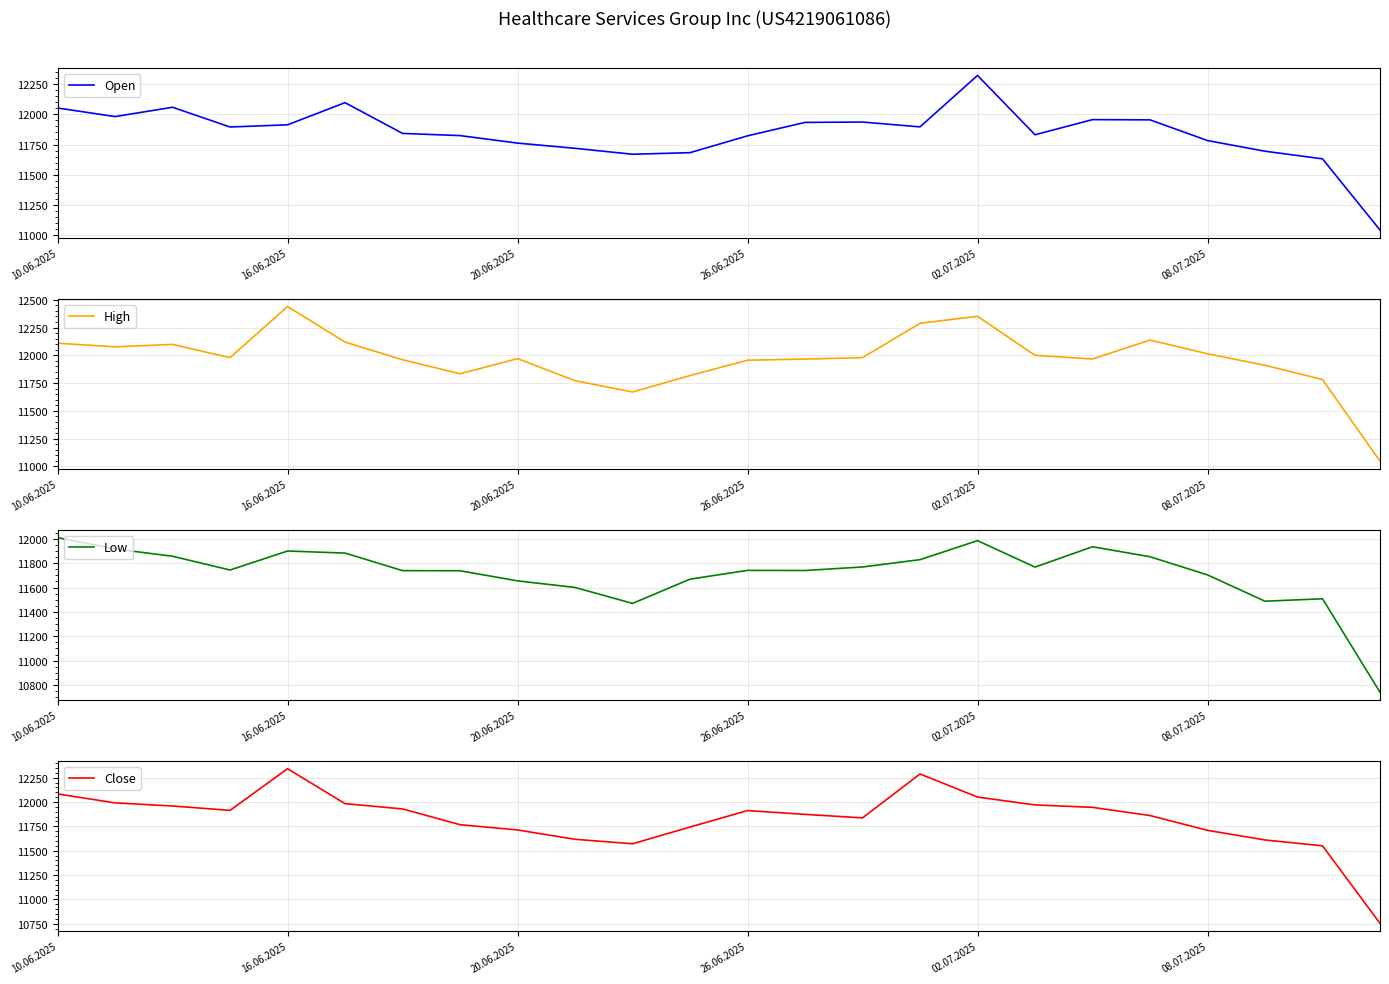

The value of High at 14 is 11979. True or false?

True